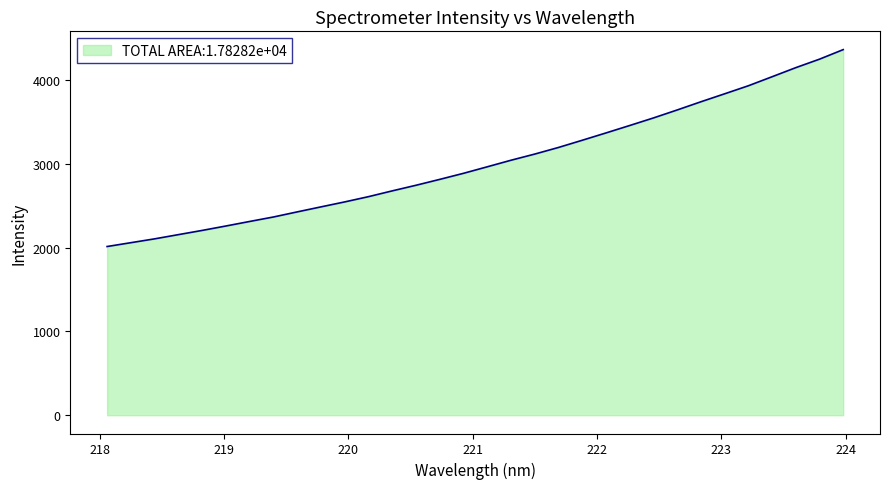

What is the sum of all values?

96551.0